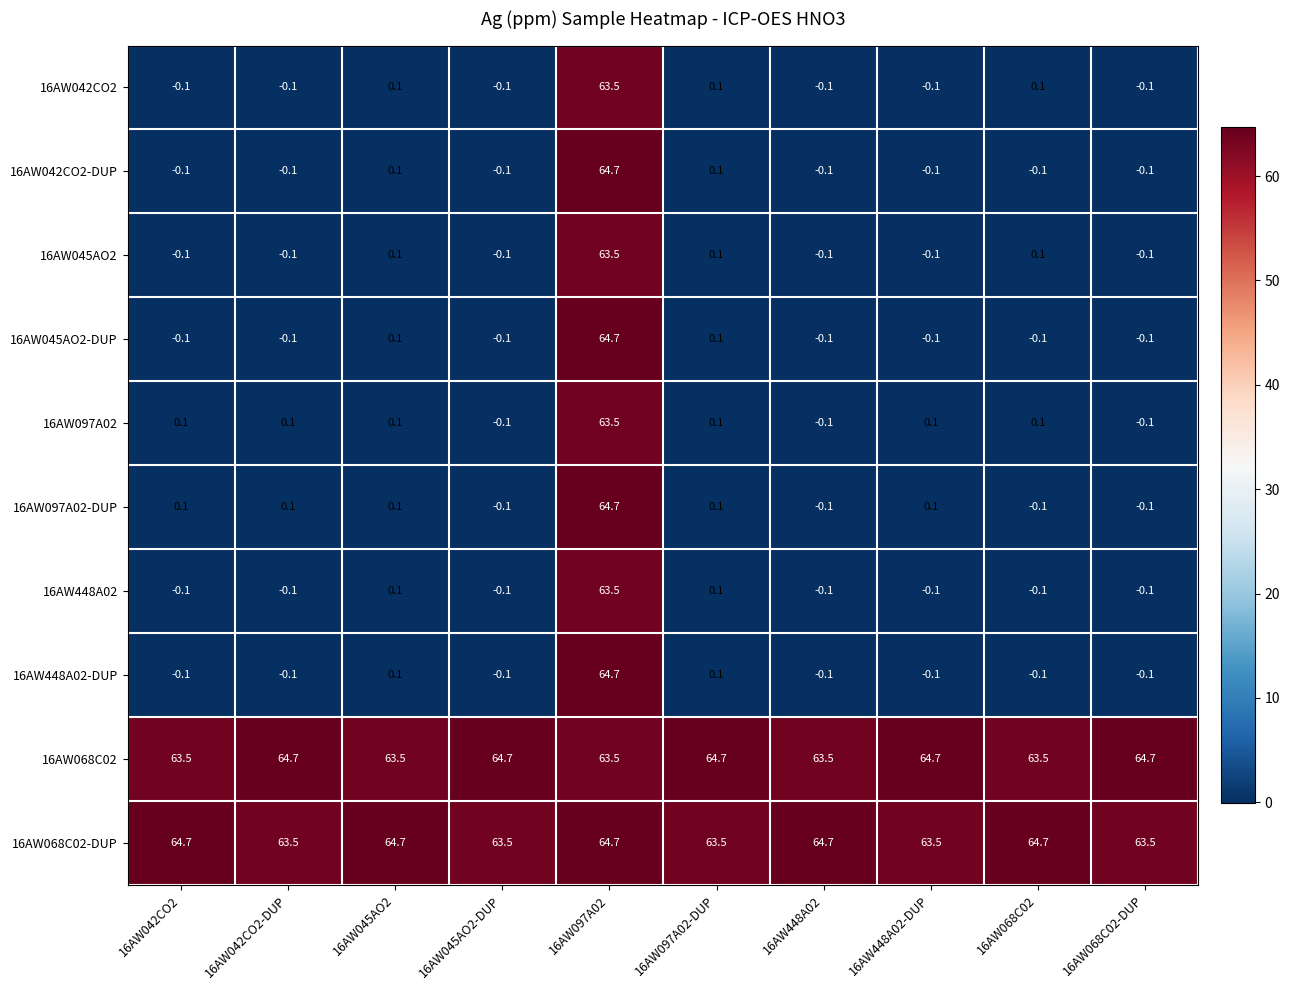

What is the sum of all 16AW097A02 values?

63.8